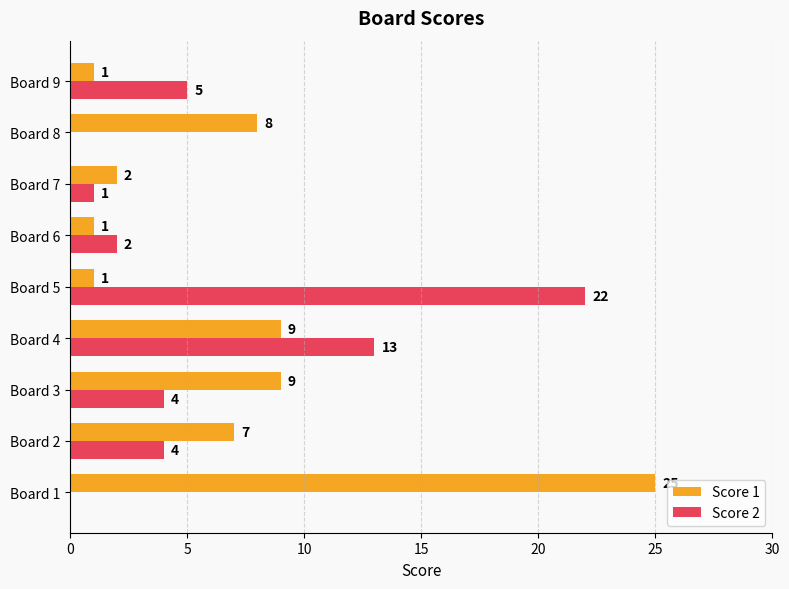

The Score 1 series shows 0 at Board 5. True or false?

False